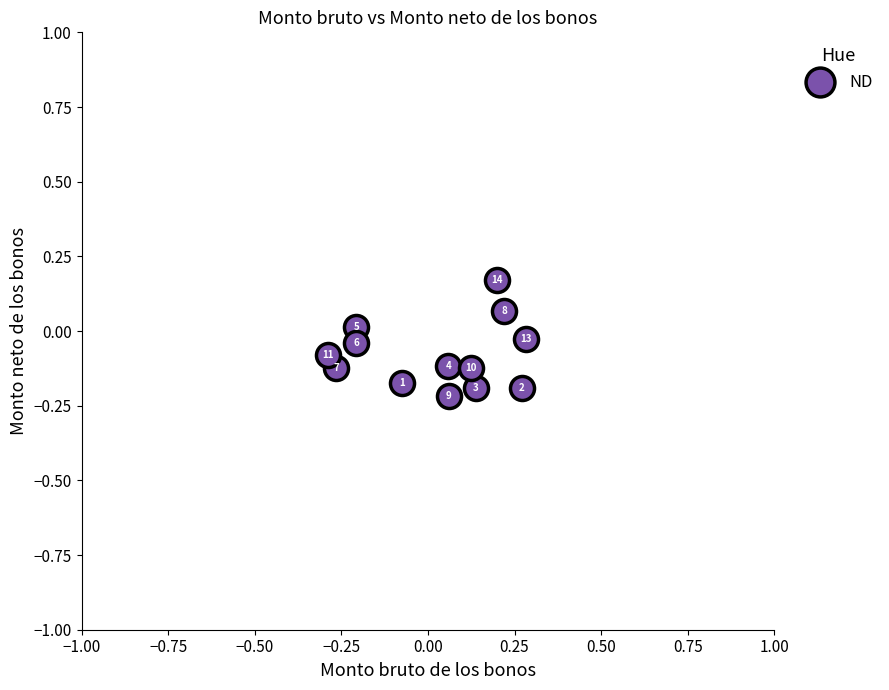

What is the range of X values (max minus min)?

0.6